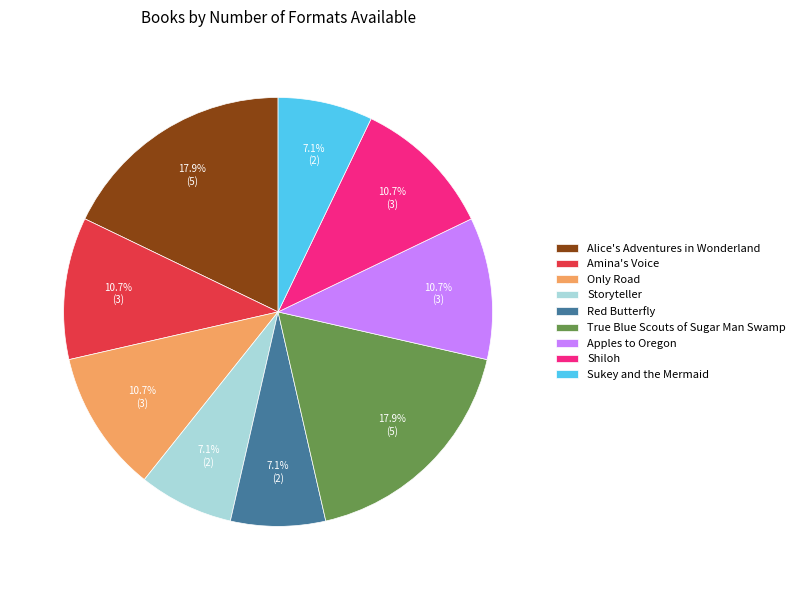

Does Red Butterfly represent more than half of the total?

No